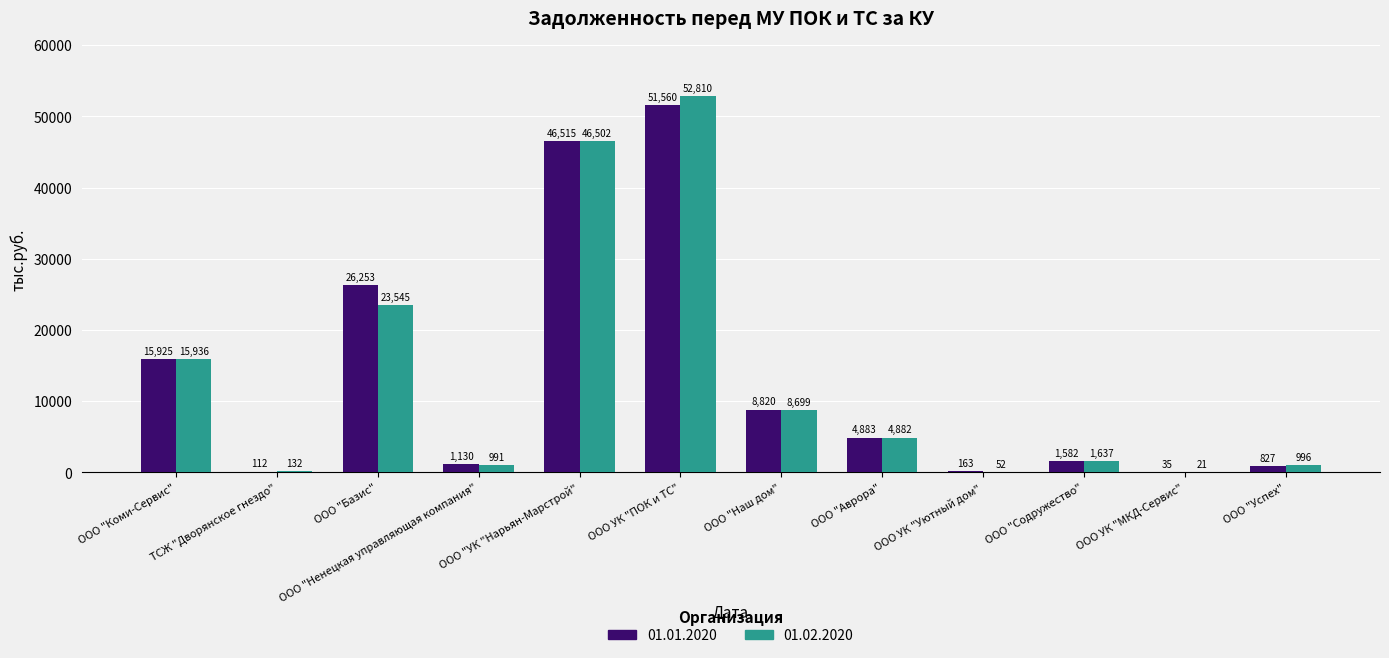

What is the sum of the 01.02.2020 values at ООО "Успех" and ООО "Аврора"?

5878